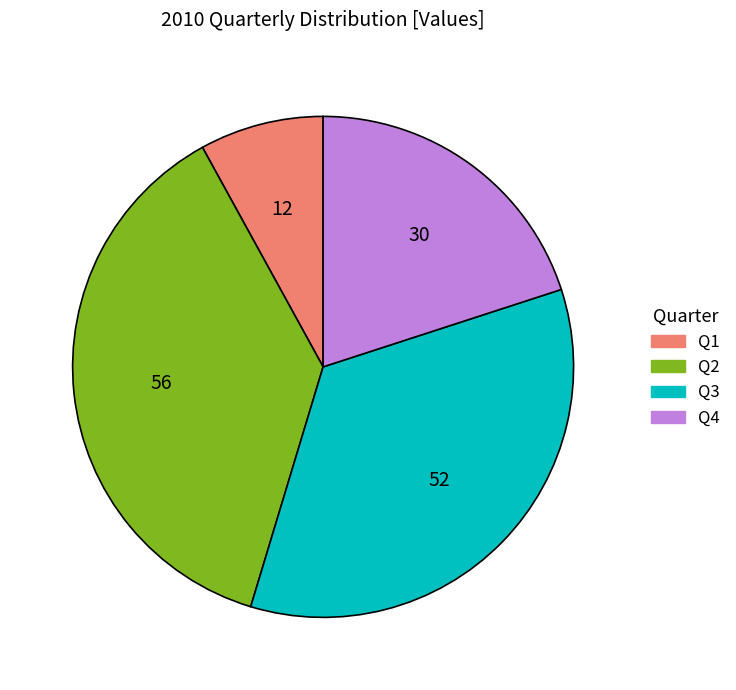

What is the ratio of the value at Q2 to the value at Q3?

1.1